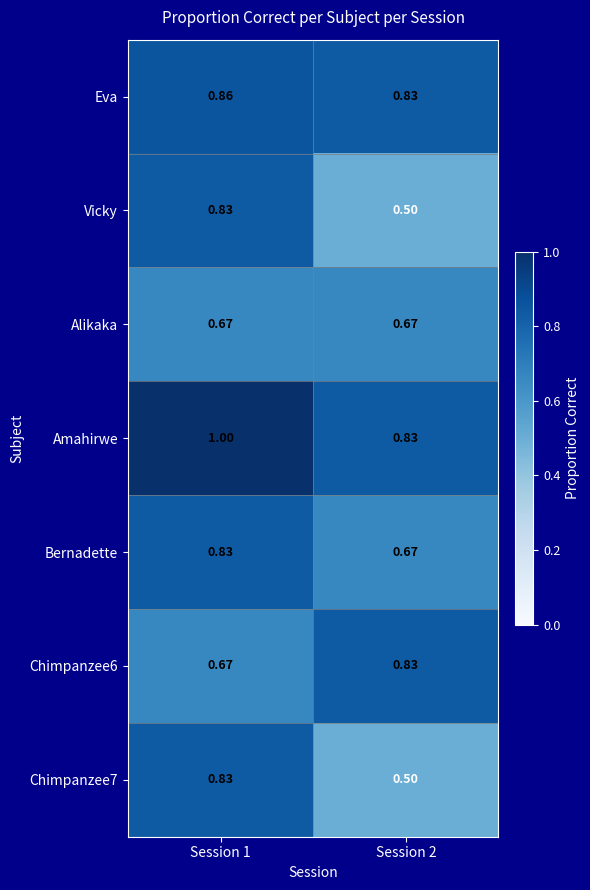

Which series has the largest total across all categories?

Amahirwe